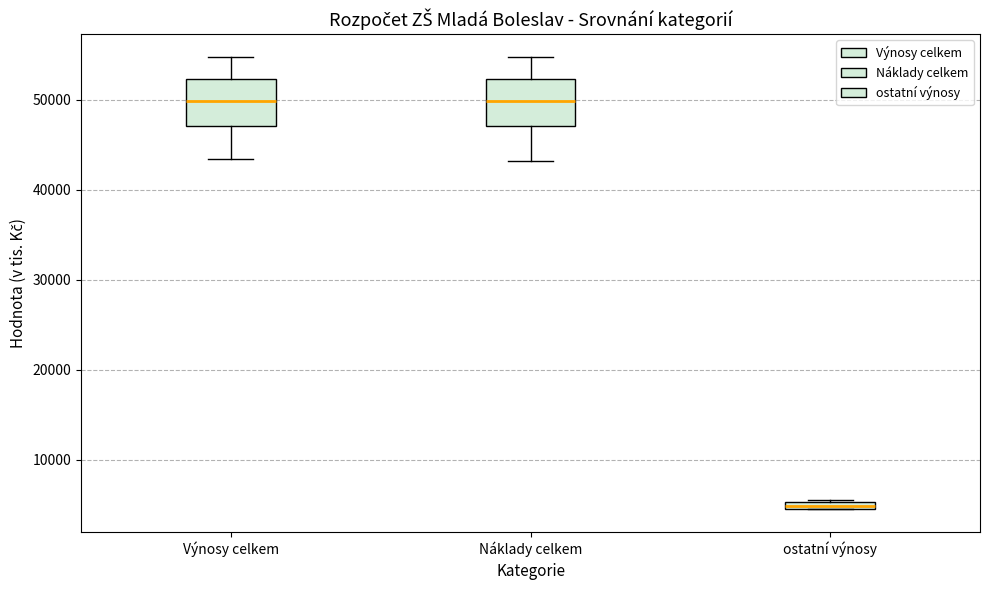

Where is the lower edge of the box for ostatní výnosy on the y-axis? The values are not printed on the chart, so give them approximately, as read against the axis.

4000